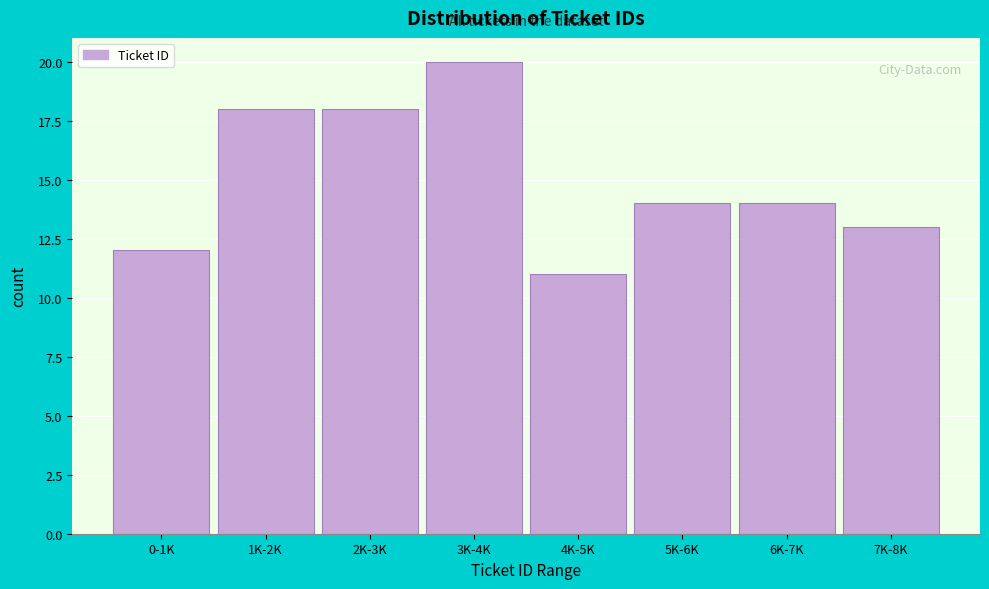

Reading right to left, list all the values displayed in this chart.

7K-8K=13	6K-7K=14	5K-6K=14	4K-5K=11	3K-4K=20	2K-3K=18	1K-2K=18	0-1K=12